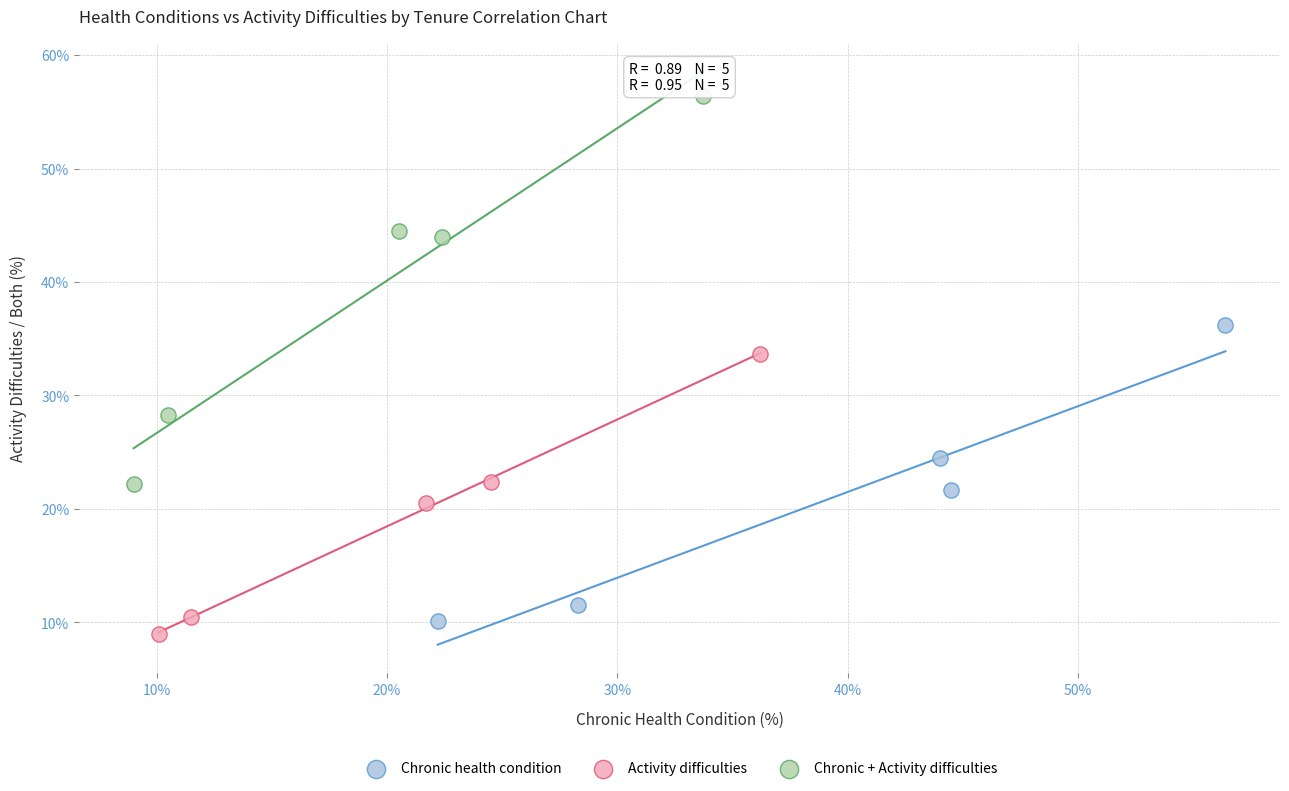

Which series contains the highest Y value?

Chronic + Activity difficulties